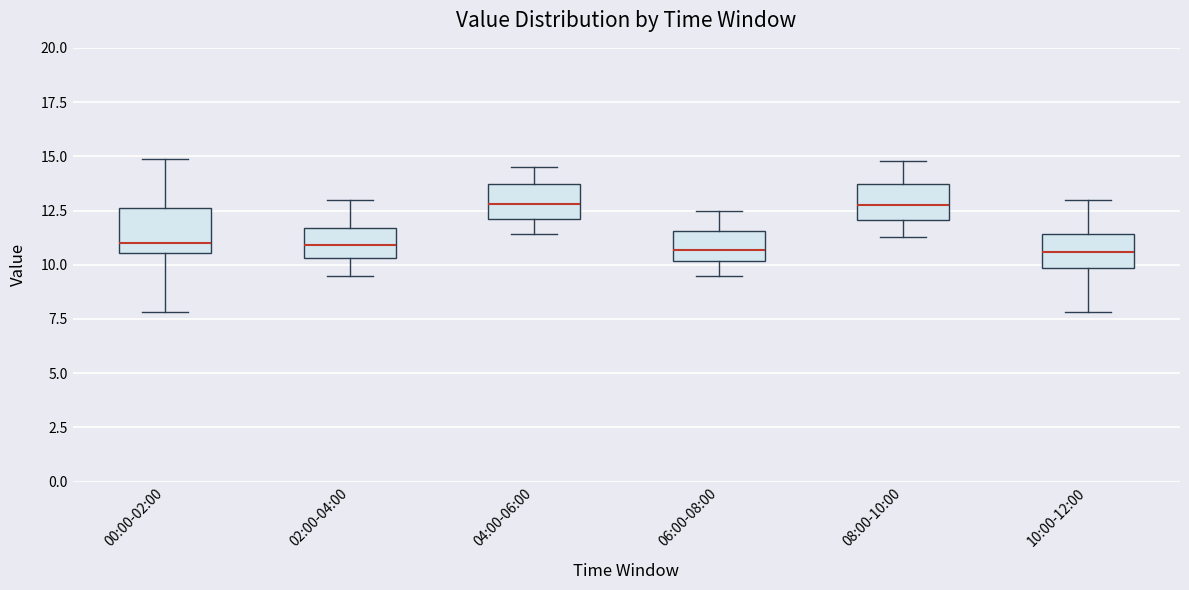

Reading left to right, transcribe this box plot: for each box, give where its median line is, the range the box spans, and where its two whiskers end, as read against the y-axis. The values are not printed on the chart, so give them approximately, as read against the axis.

00:00-02:00: median 11.0, box 10.5 to 12.5, whiskers 8.0 to 15.0
02:00-04:00: median 11.0, box 10.5 to 11.5, whiskers 9.5 to 13.0
04:00-06:00: median 13.0, box 12.0 to 13.5, whiskers 11.5 to 14.5
06:00-08:00: median 10.5, box 10.0 to 11.5, whiskers 9.5 to 12.5
08:00-10:00: median 13.0, box 12.0 to 13.5, whiskers 11.5 to 15.0
10:00-12:00: median 10.5, box 10.0 to 11.5, whiskers 8.0 to 13.0